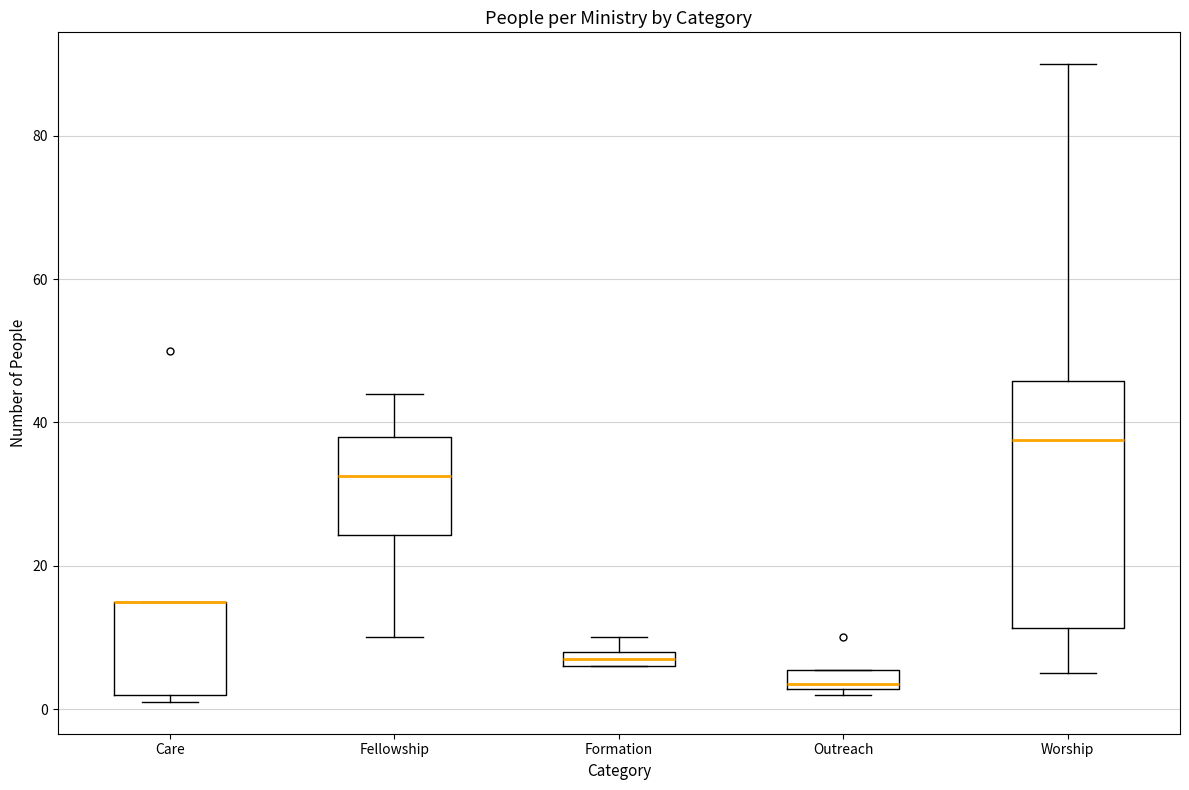

Comparing the boxes themselves (not the whiskers), which one is the tallest?

Worship